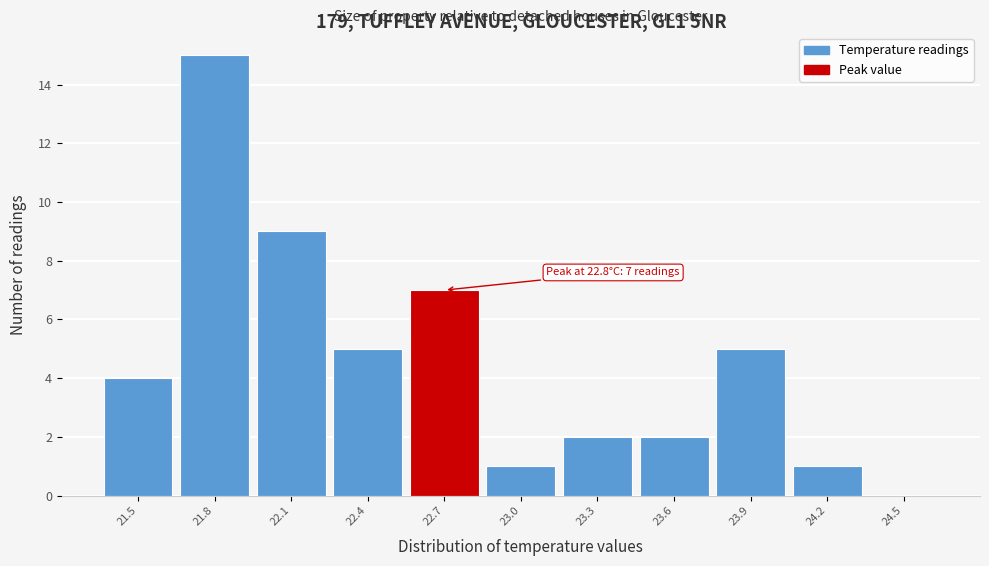

Reading left to right, transcribe all the data shown in this chart.

21.5=4	21.8=15	22.1=9	22.4=5	22.7=7	23.0=1	23.3=2	23.6=2	23.9=5	24.2=1	24.5=0